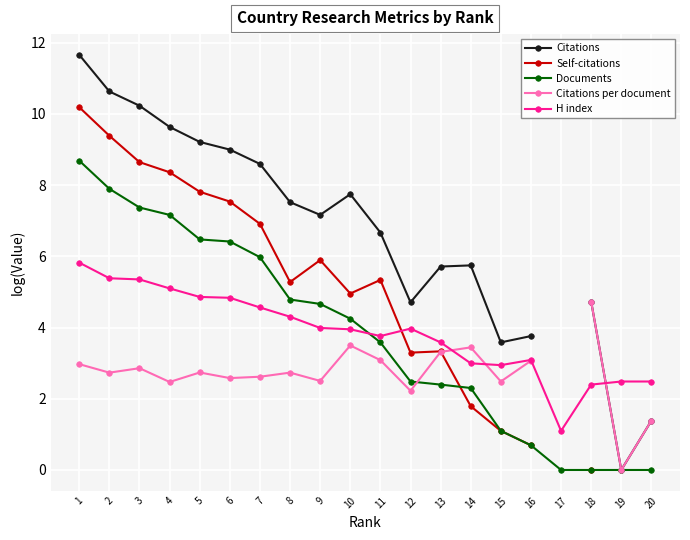

Between 19 and 6, which is larger?

6